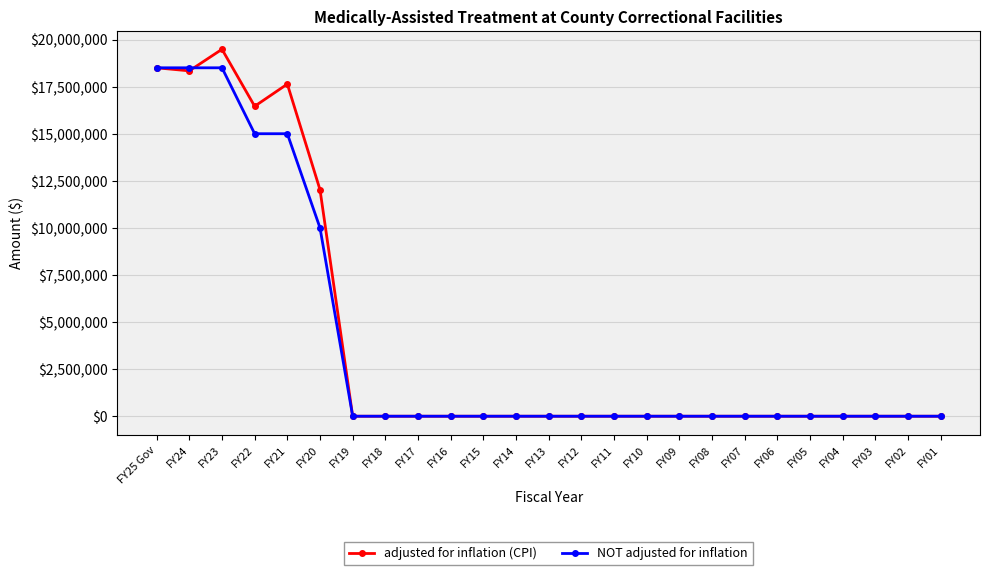

What is the difference between the highest and lowest values at FY24?

162113